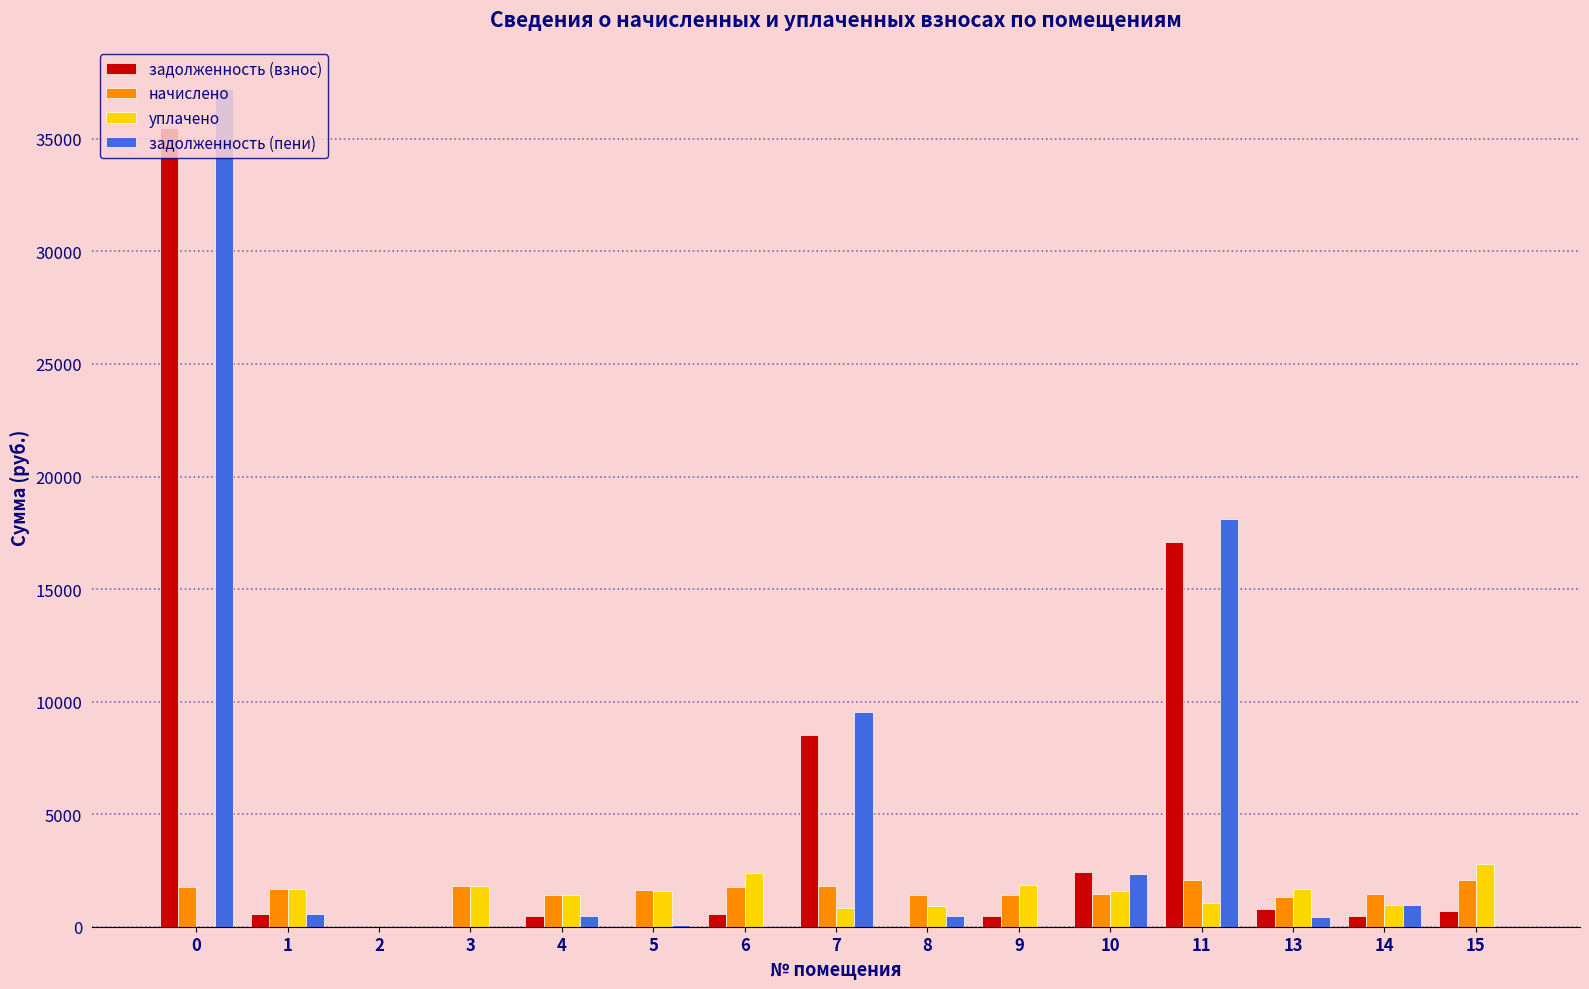

Between 2 and 15, which series saw the biggest shift?

уплачено